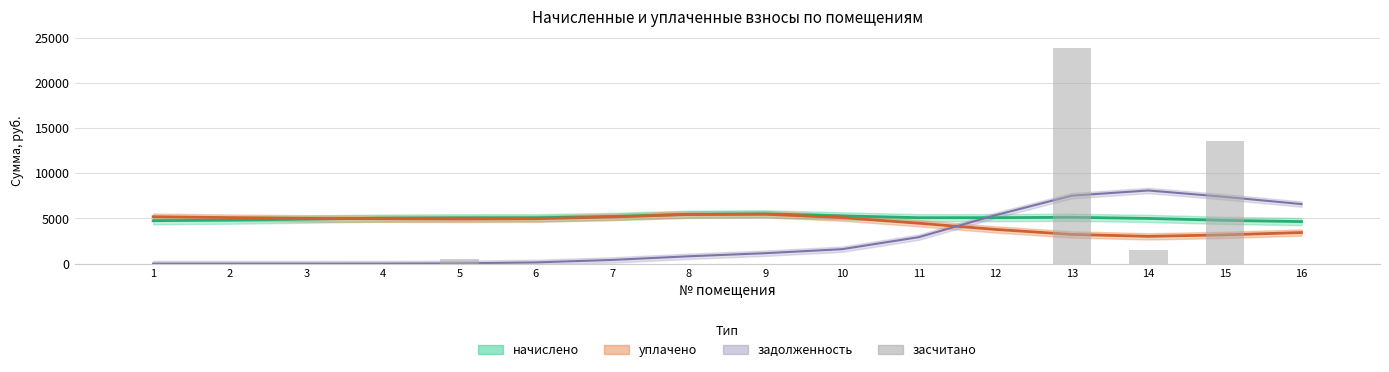

True or false: the data shows 187.4 at 5.

False